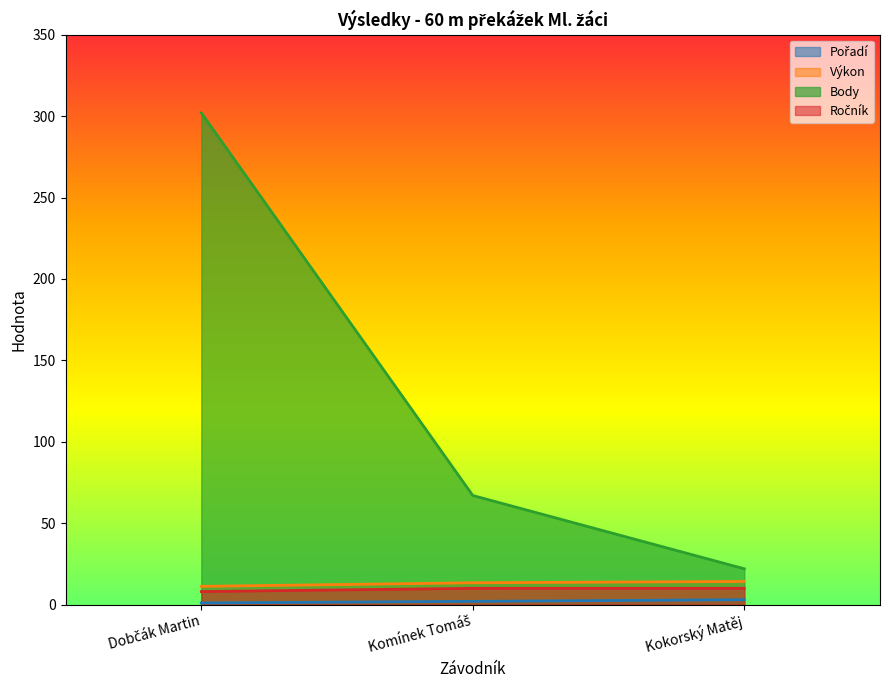

At which category is the sum across all series the highest?

Dobčák Martin